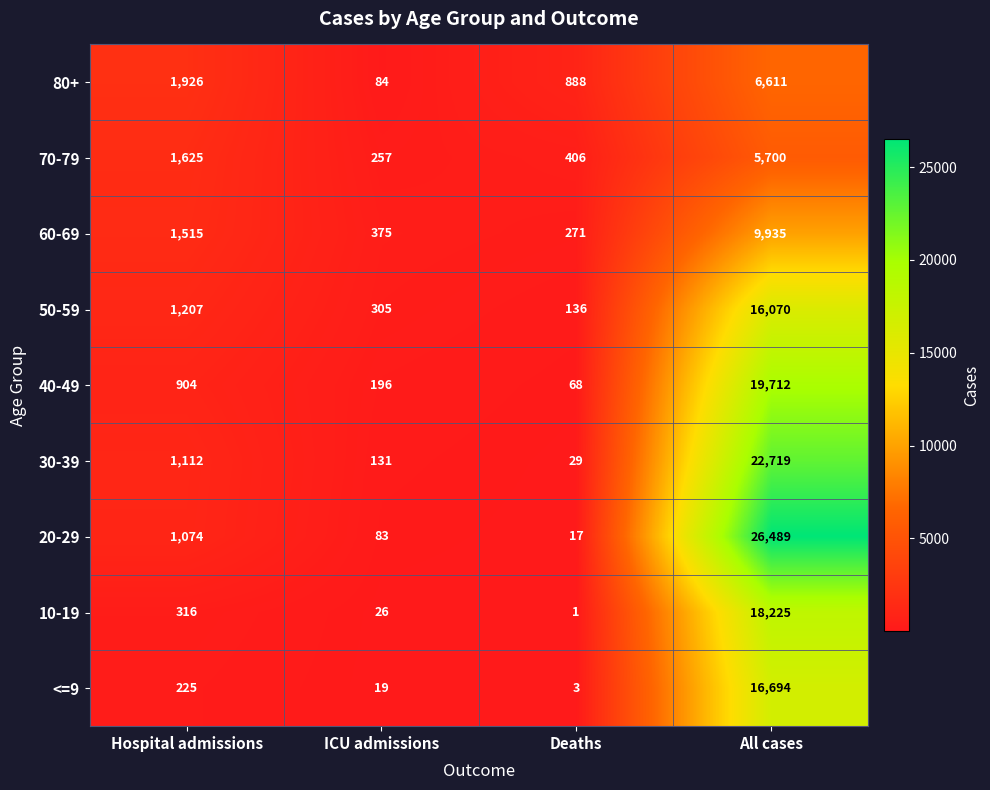

How many distinct data groups are displayed?

9